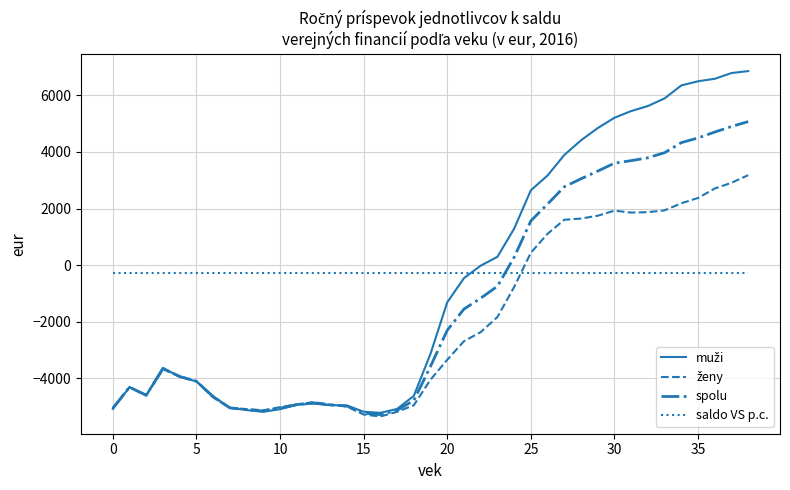

After their last crossing, which series has the higher values: spolu or saldo VS p.c.?

spolu